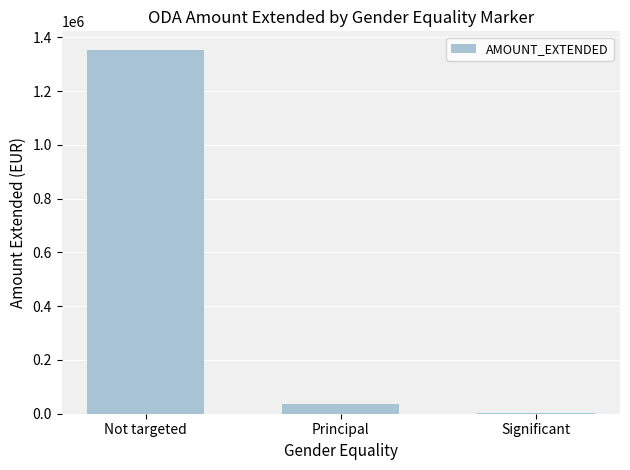

How many series are shown in this chart?

1